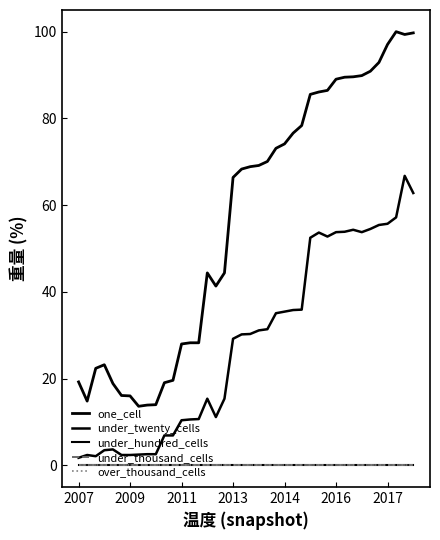

List the series in order of their peak value, highest first.

one_cell, under_twenty_cells, under_hundred_cells, under_thousand_cells, over_thousand_cells